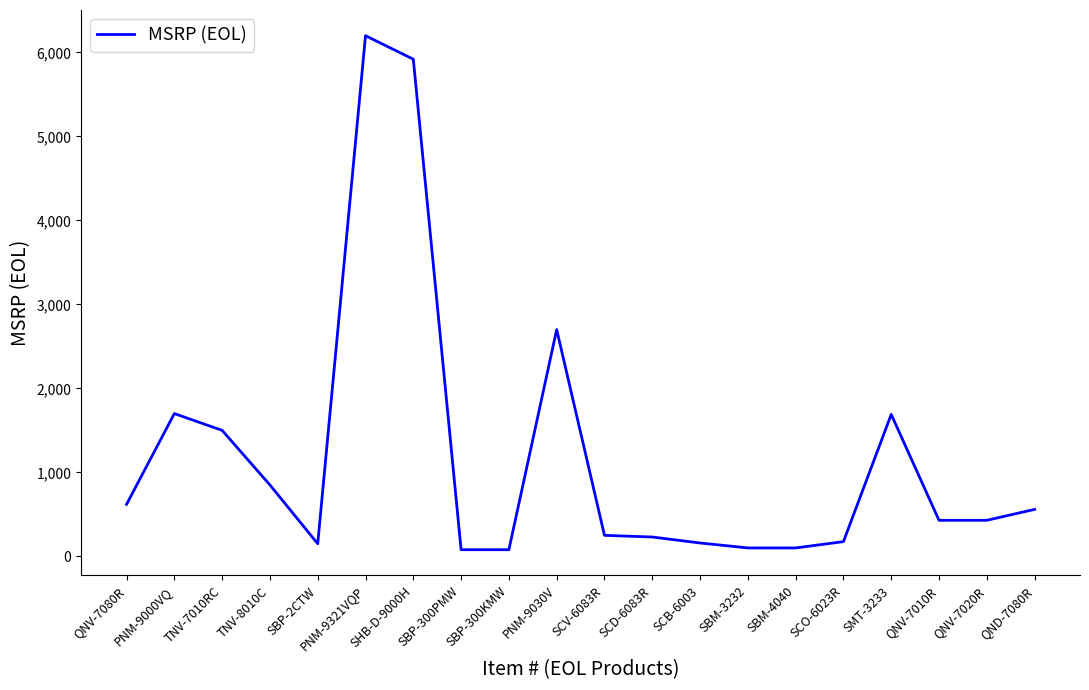

What is the change in value from TNV-7010RC to PNM-9321VQP?

+4700